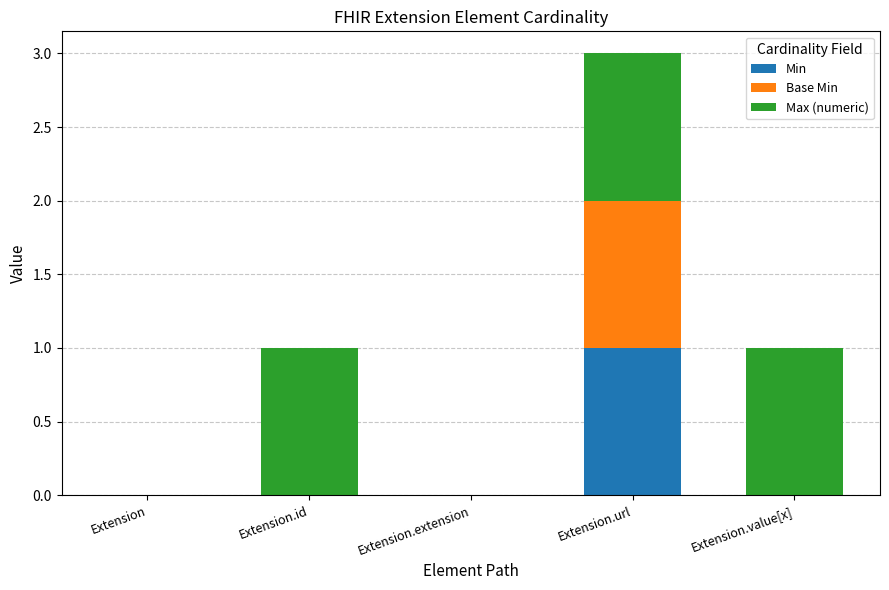

At which category is the sum across all series the highest?

Extension.url